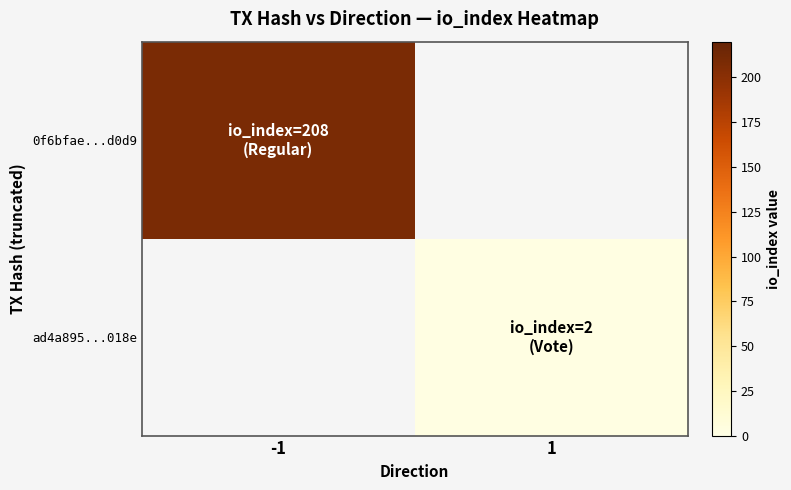

Between 1 and -1, which is larger?

-1